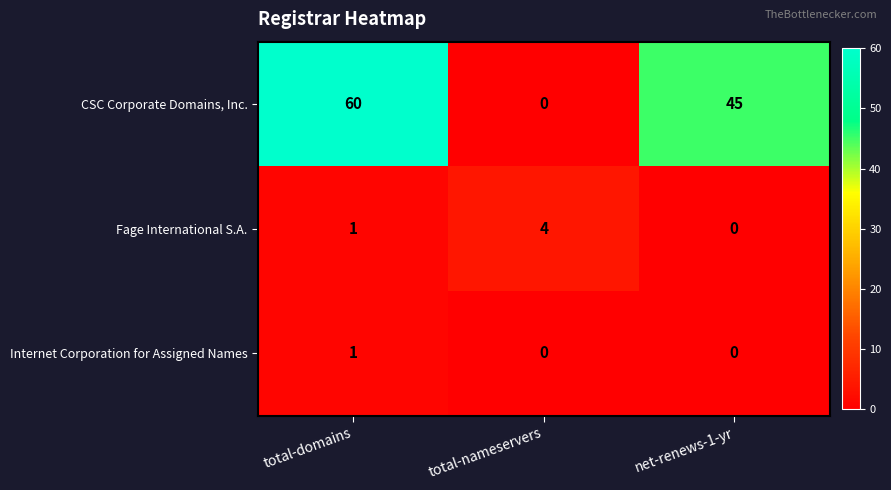

The value of Internet Corporation for Assigned Names at net-renews-1-yr is -1. True or false?

False